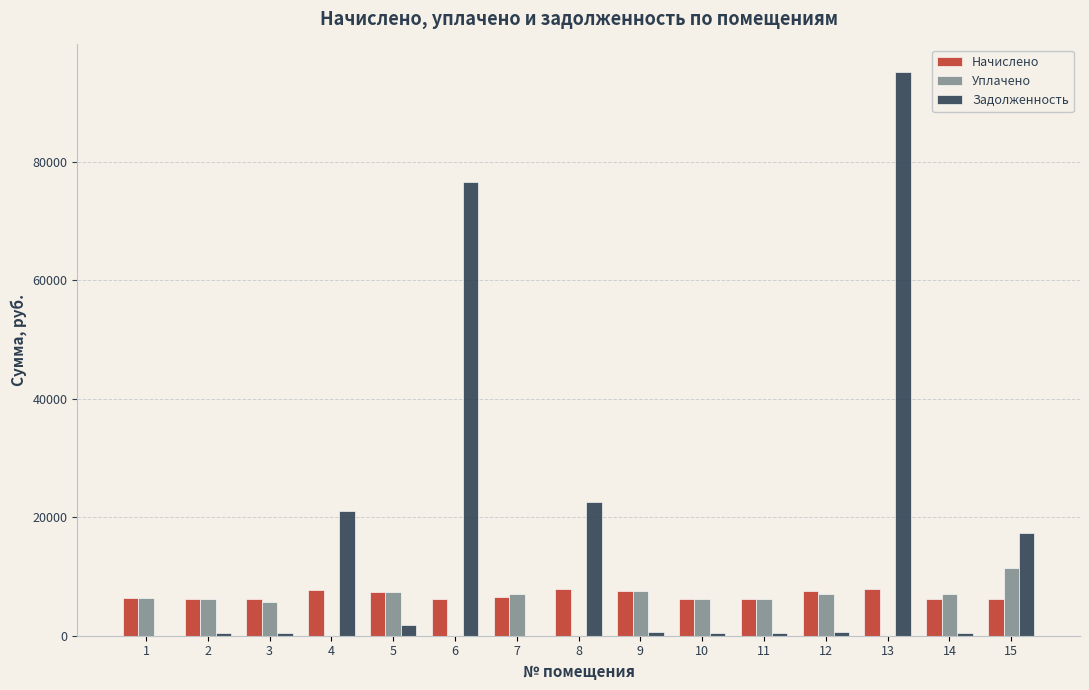

How many groups of bars are there?

15